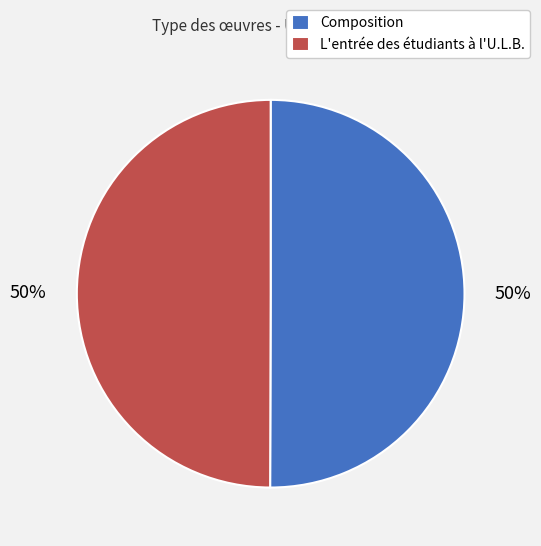

Approximately how many times larger is the value at L'entrée des étudiants à l'U.L.B. compared to Composition?

1.0